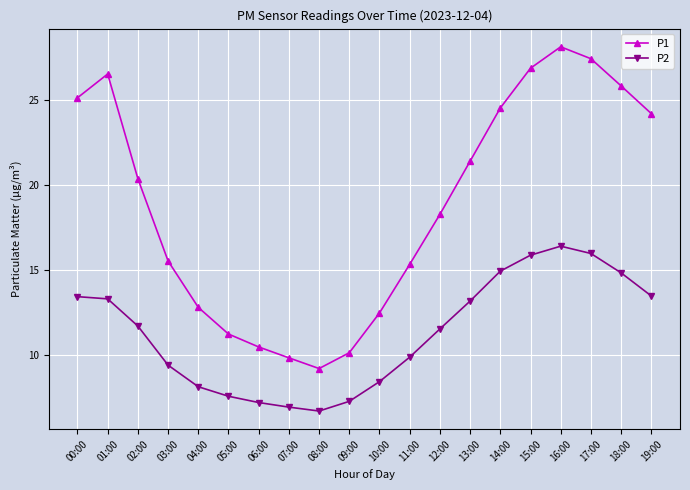

What is the difference between the maximum and second lowest values in the P2 series?

9.5